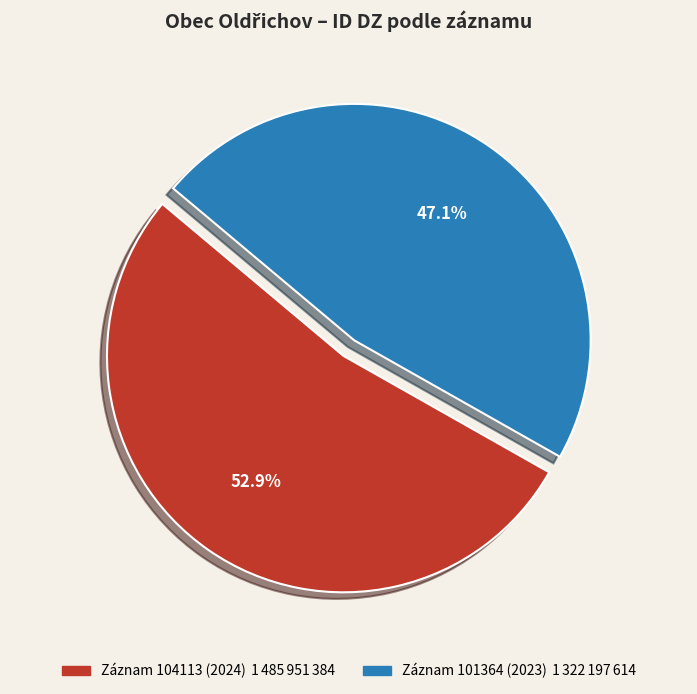

Does any single category account for the majority?

Yes